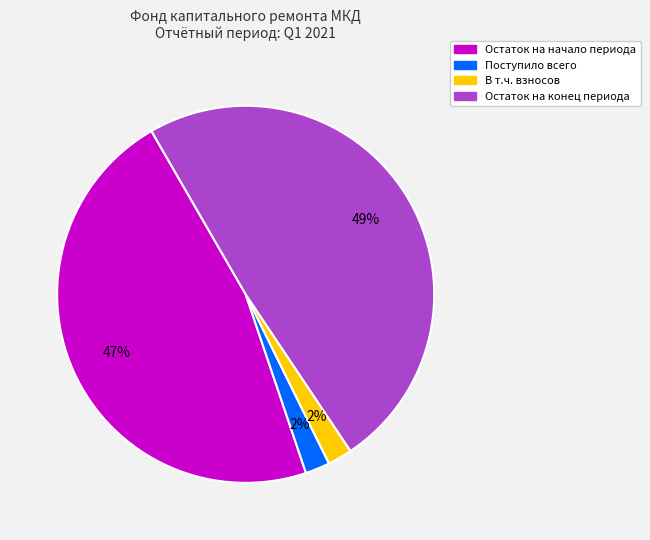

Is there any slice that represents more than half of the pie?

No